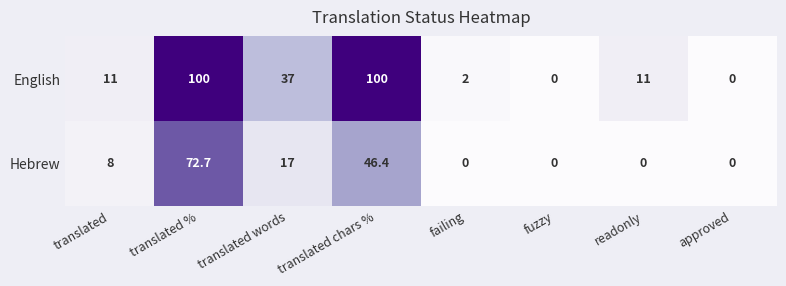

The Hebrew series shows 43.6 at readonly. True or false?

False